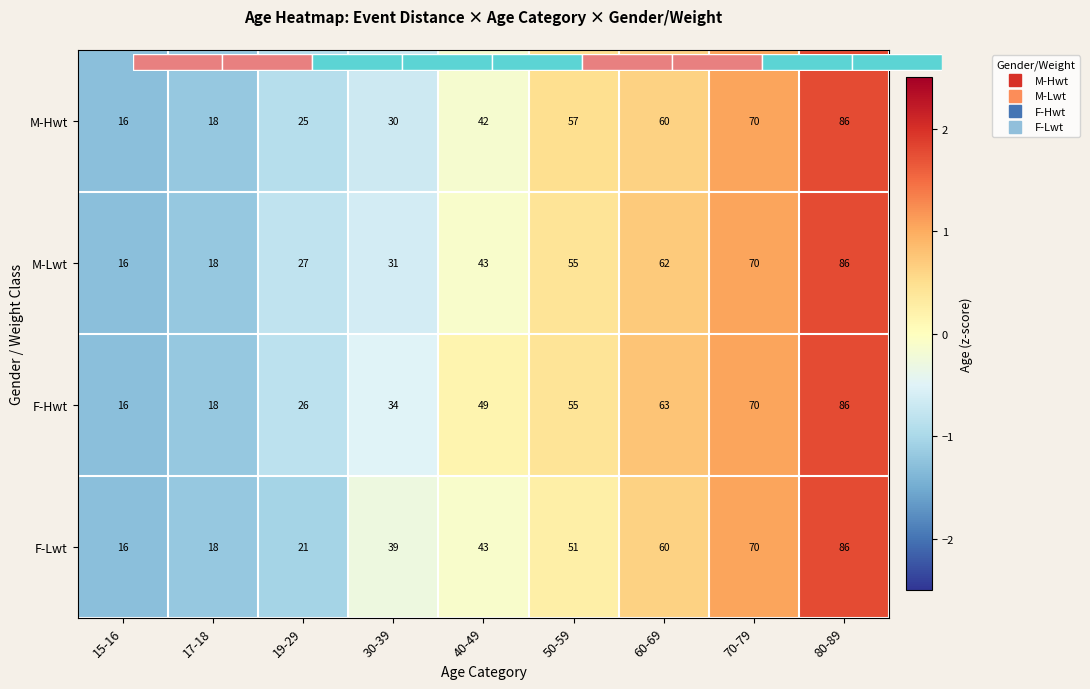

Rank the categories by M-Hwt value from lowest to highest.

15-16, 17-18, 19-29, 30-39, 40-49, 50-59, 60-69, 70-79, 80-89